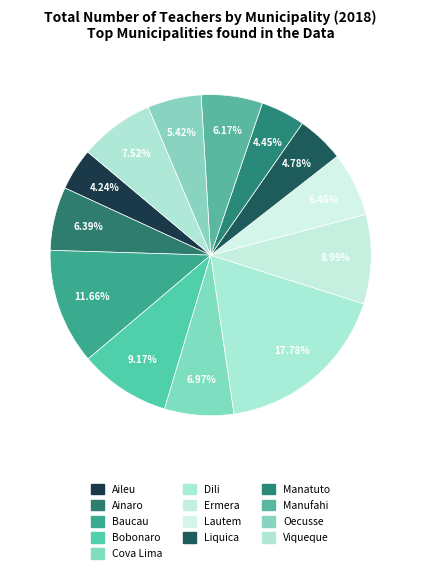

To the nearest percent, what is the average slice percentage?

8%